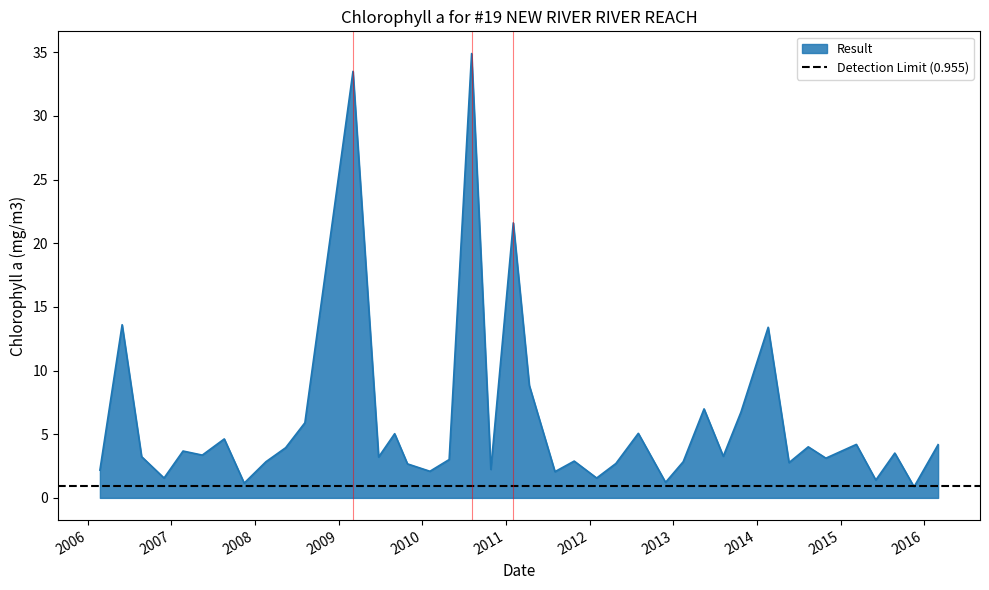

Reading left to right, what are all the values shown in this chart?

2006-02-23=2.2	2006-05-31=13.6	2006-08-24=3.2	2006-11-30=1.6	2007-02-21=3.7	2007-05-16=3.4	2007-08-20=4.6	2007-11-15=1.2	2008-02-18=2.8	2008-05-14=3.9	2008-08-06=5.9	2009-03-04=33.5	2009-06-24=3.2	2009-09-02=5.0	2009-10-28=2.7	2010-02-03=2.1	2010-04-28=3.0	2010-08-04=34.9	2010-10-27=2.2	2011-02-02=21.6	2011-04-13=8.8	2011-08-03=2.1	2011-10-26=2.9	2012-02-01=1.6	2012-04-25=2.7	2012-08-01=5.1	2012-11-28=1.2	2013-02-13=2.8	2013-05-15=7.0	2013-08-07=3.3	2013-10-23=6.7	2014-02-19=13.4	2014-05-21=2.8	2014-08-13=4.0	2014-10-29=3.1	2015-03-11=4.2	2015-06-04=1.4	2015-08-26=3.5	2015-11-18=0.9	2016-03-02=4.2